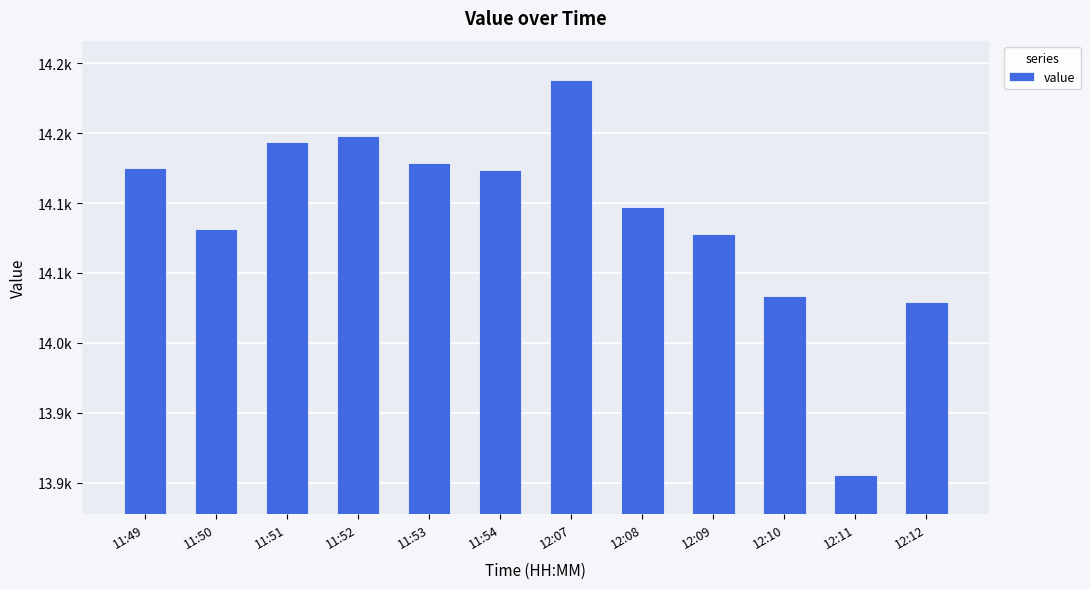

Are the bars grouped side by side (vs. stacked)?

No